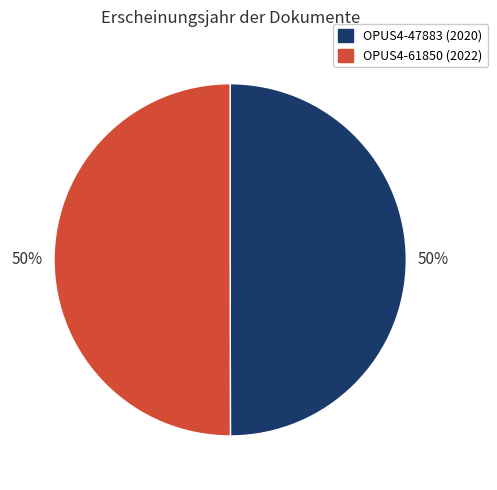

The OPUS4-47883 slice represents 50% of the pie. True or false?

True